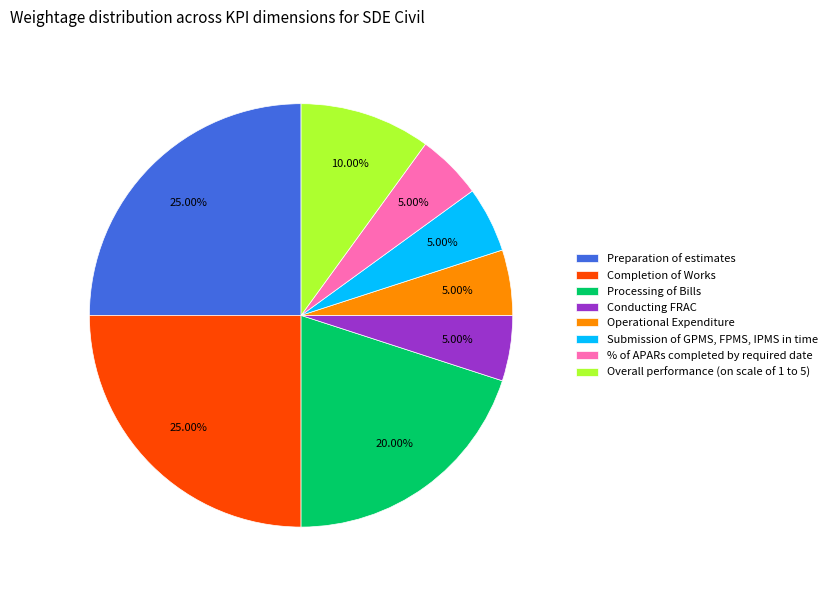

To the nearest percent, what percentage of the pie is Submission of GPMS, FPMS, IPMS in time?

5%